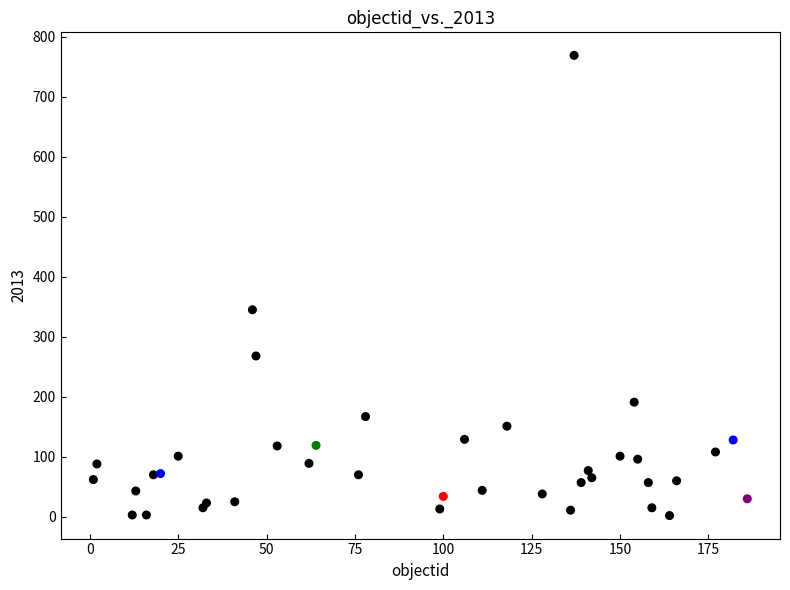

What Y value in the scatter plot is closest to 385?

345